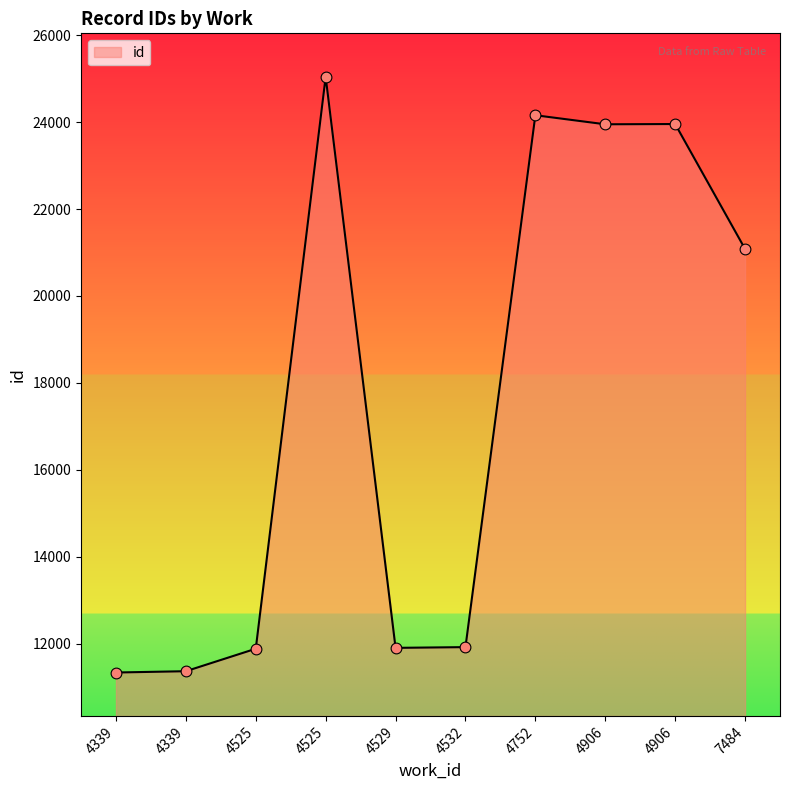

Which has a higher value, 4752 or 4525?

4525